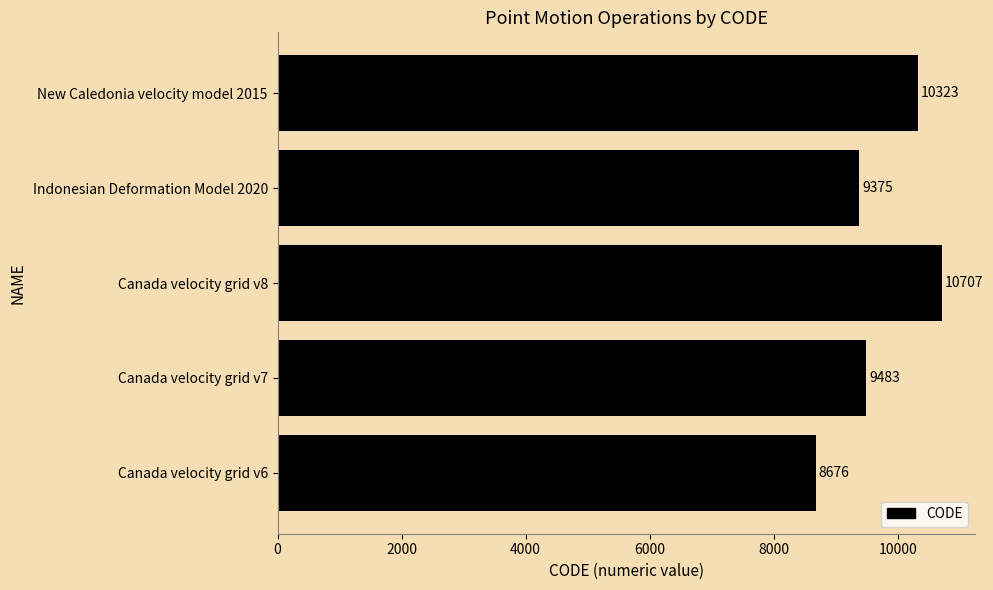

Rank the categories by value from highest to lowest.

Canada velocity grid v8, New Caledonia velocity model 2015, Canada velocity grid v7, Indonesian Deformation Model 2020, Canada velocity grid v6